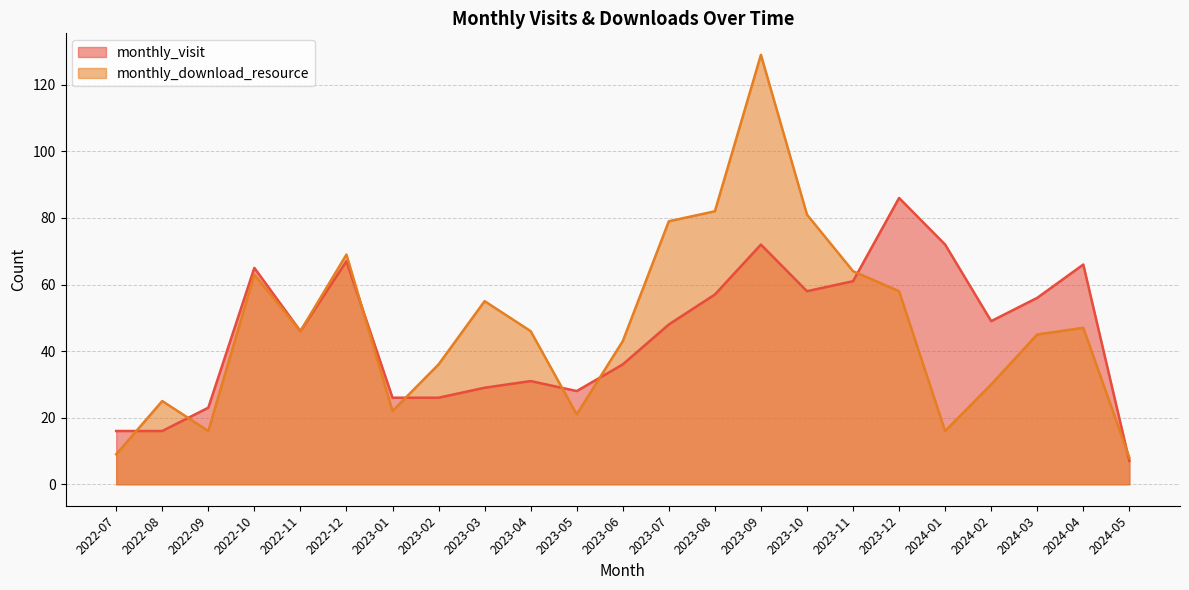

Reading right to left, list all the values displayed in this chart.

monthly_visit: 2024-05=7	2024-04=66	2024-03=56	2024-02=49	2024-01=72	2023-12=86	2023-11=61	2023-10=58	2023-09=72	2023-08=57	2023-07=48	2023-06=36	2023-05=28	2023-04=31	2023-03=29	2023-02=26	2023-01=26	2022-12=67	2022-11=46	2022-10=65	2022-09=23	2022-08=16	2022-07=16
monthly_download_resource: 2024-05=8	2024-04=47	2024-03=45	2024-02=30	2024-01=16	2023-12=58	2023-11=64	2023-10=81	2023-09=129	2023-08=82	2023-07=79	2023-06=43	2023-05=21	2023-04=46	2023-03=55	2023-02=36	2023-01=22	2022-12=69	2022-11=46	2022-10=63	2022-09=16	2022-08=25	2022-07=9